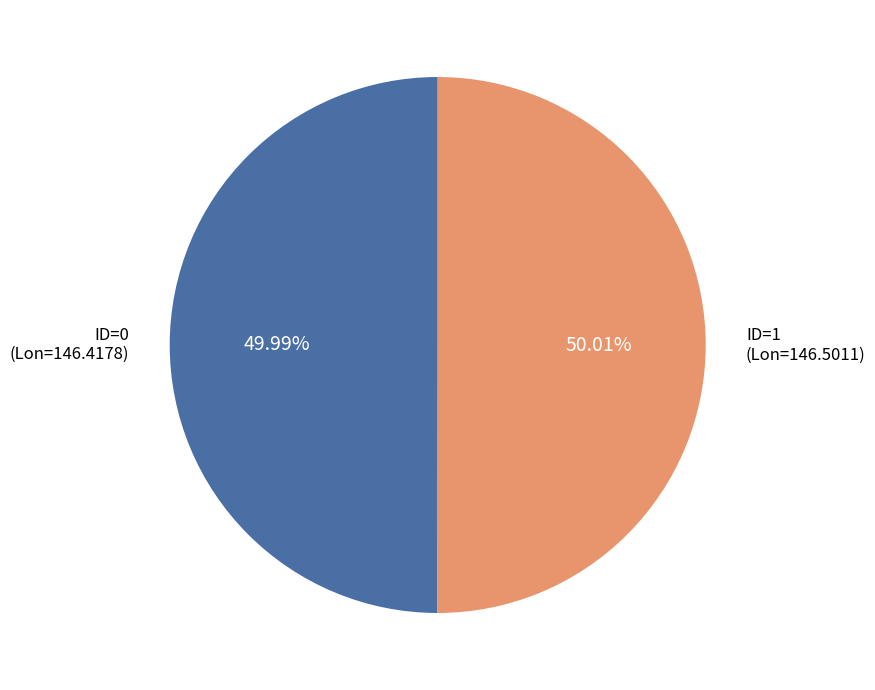

Is there a majority slice in this chart?

Yes